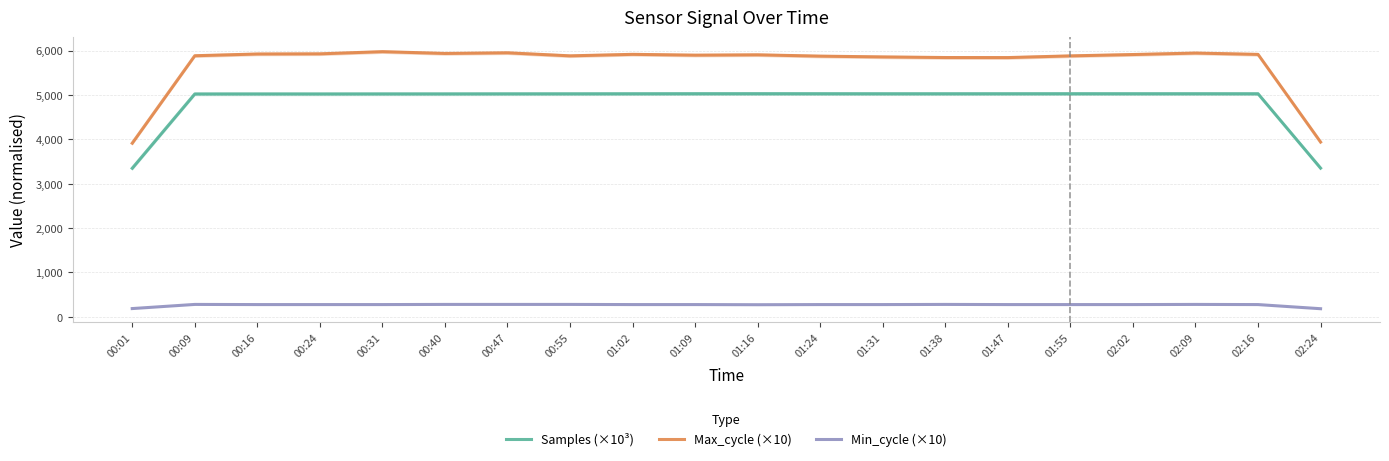

Is the value of Min_cycle (×10) at 01:31 greater than the value of Samples (×10³) at 01:55?

No